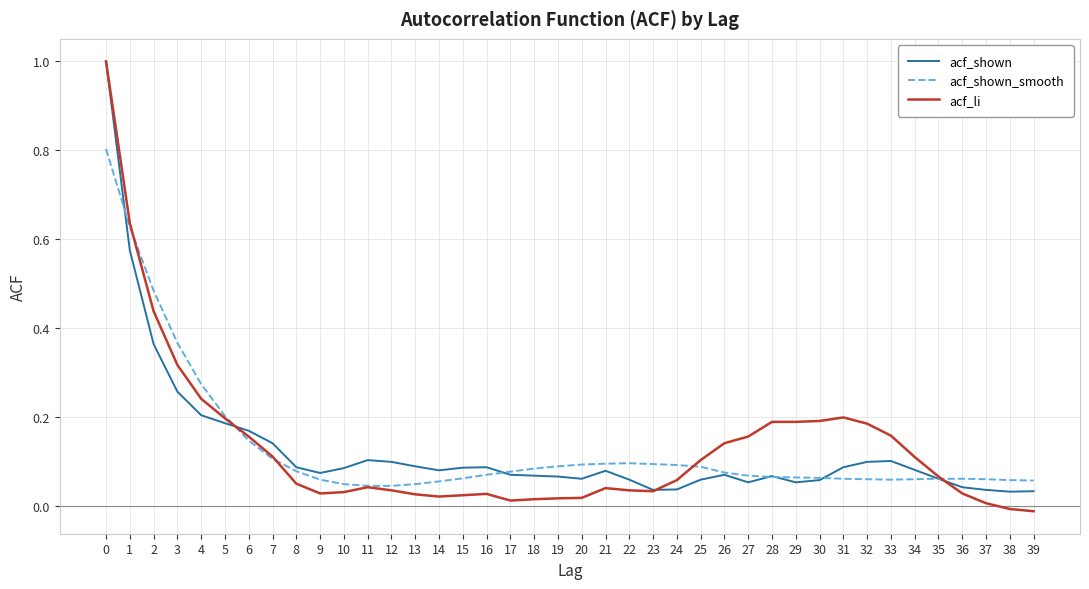

What is the maximum value for acf_shown?

1.0